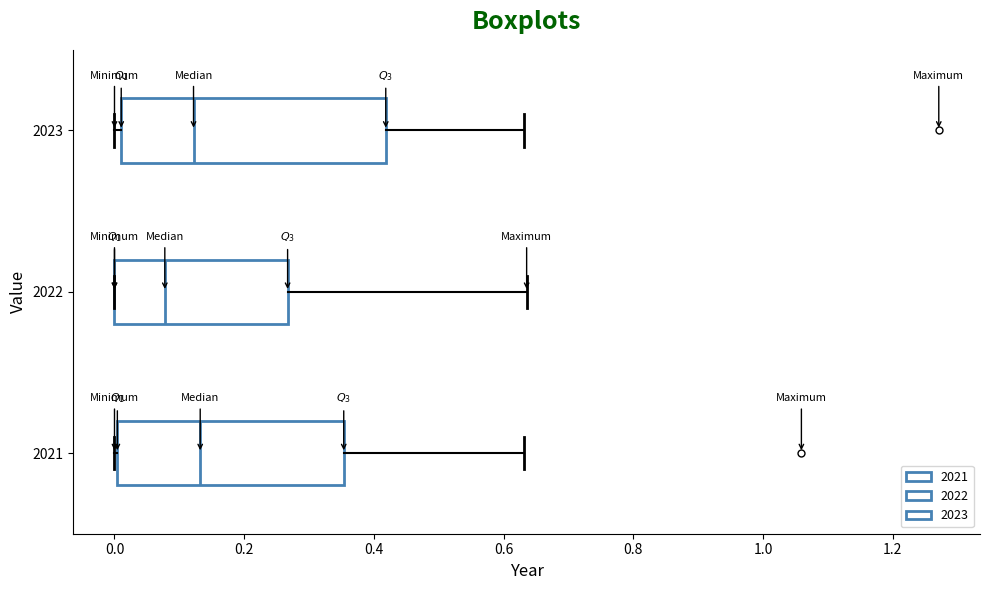

Reading bottom to top, read every box against the x-axis: the position of its median line, the range the box covers, and the ends of its whiskers. The values are not printed on the chart, so give them approximately, as read against the axis.

2021: median 0.14, box 0.00 to 0.36, whiskers 0.00 to 0.64
2022: median 0.08, box 0.00 to 0.26, whiskers 0.00 to 0.64
2023: median 0.12, box 0.02 to 0.42, whiskers 0.00 to 0.64